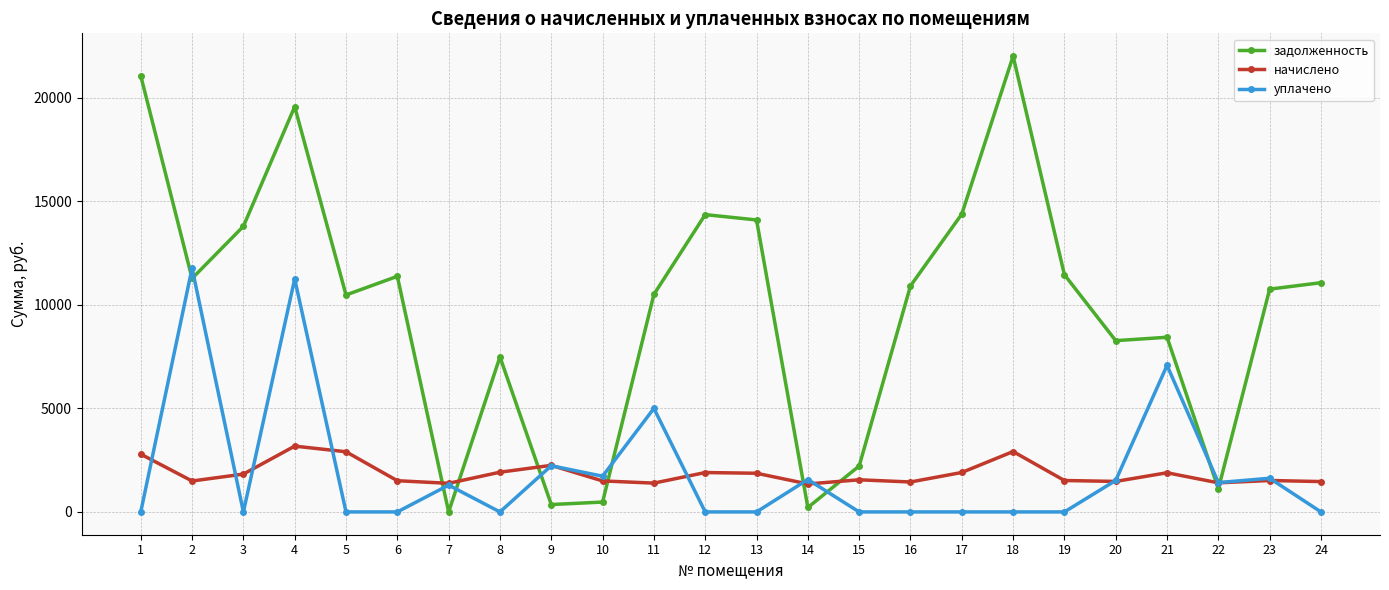

Which series has the largest total across all categories?

задолженность